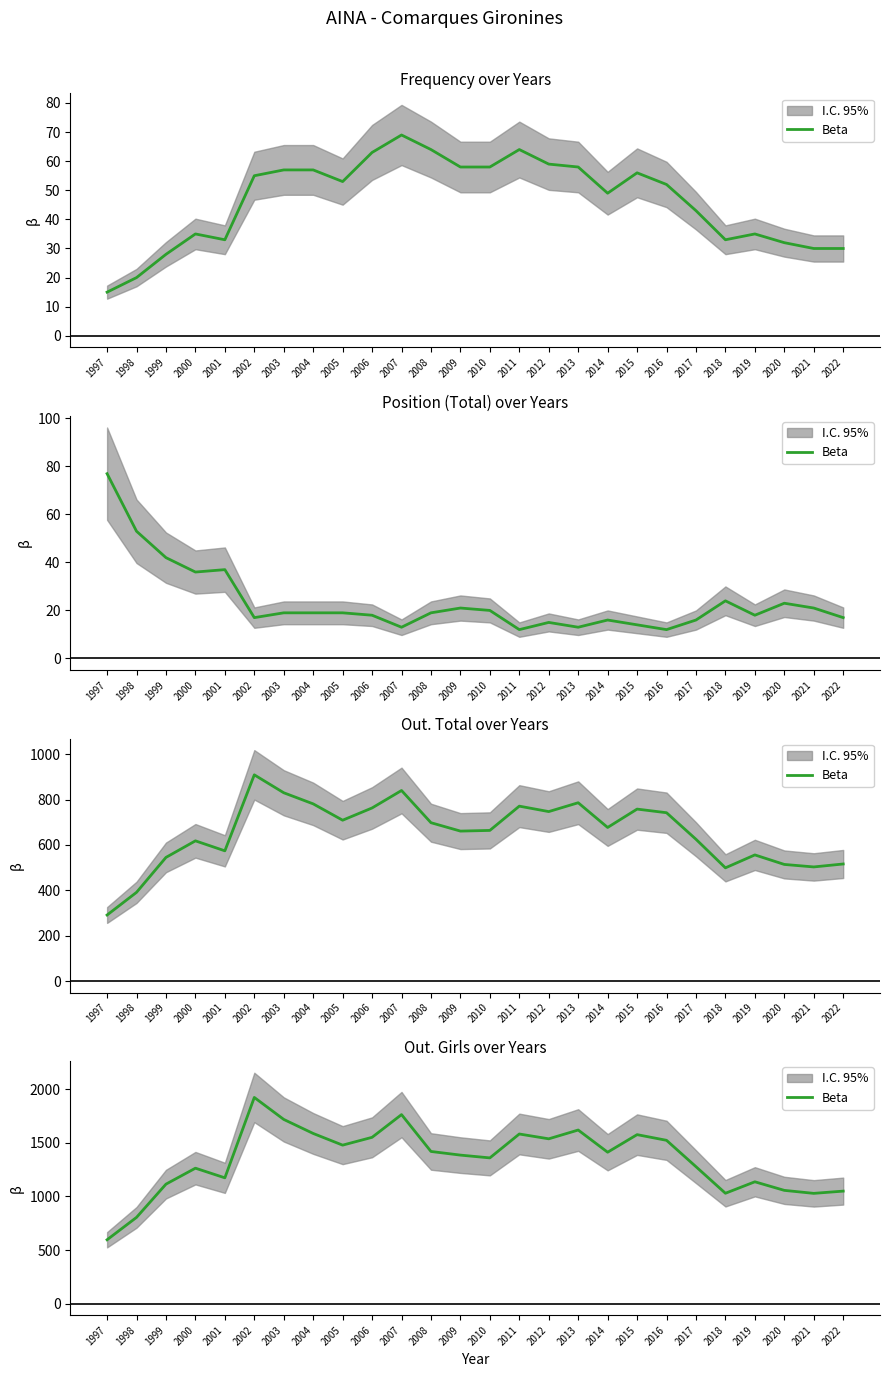

What is the maximum value shown in the chart?

1924